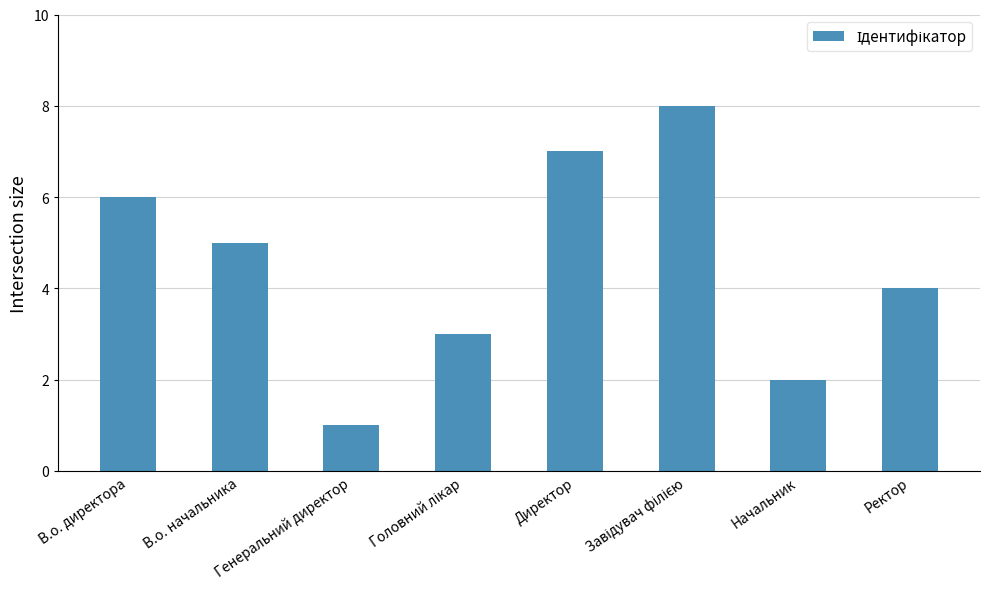

What is the ratio of the value at Начальник to the value at В.о. директора?

0.3